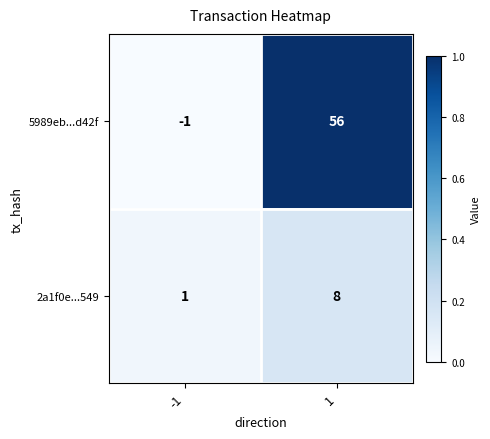

Which series changed the most between -1 and 1?

5989eb...d42f